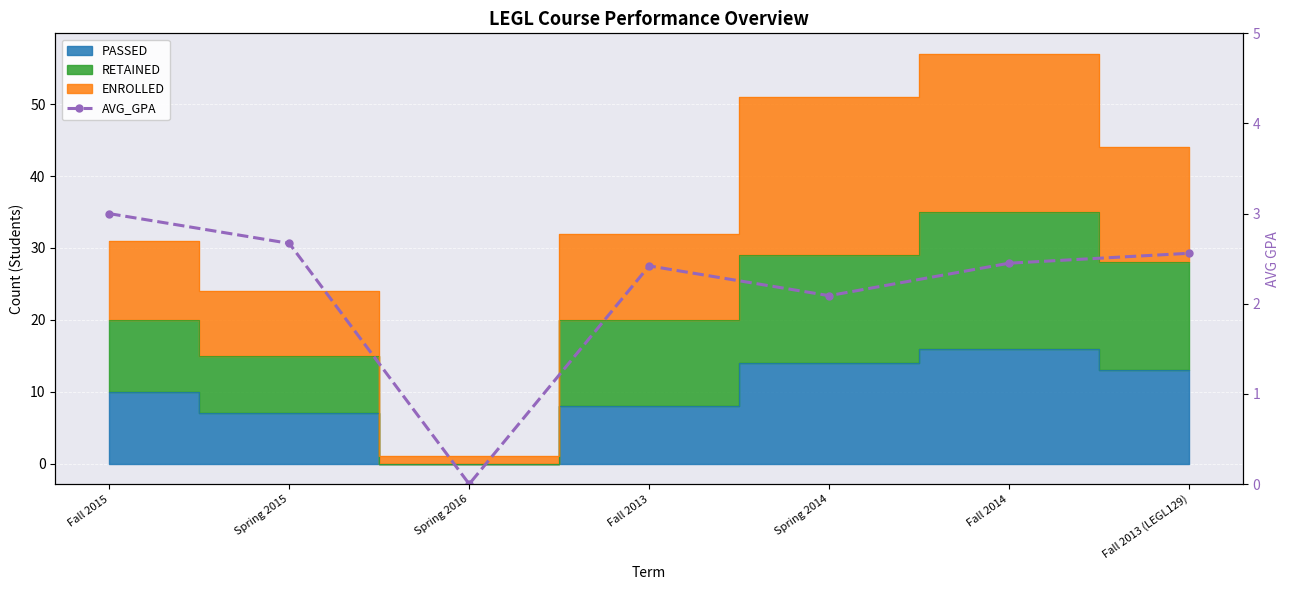

What is the label of the 4th point from the left?

Fall 2013